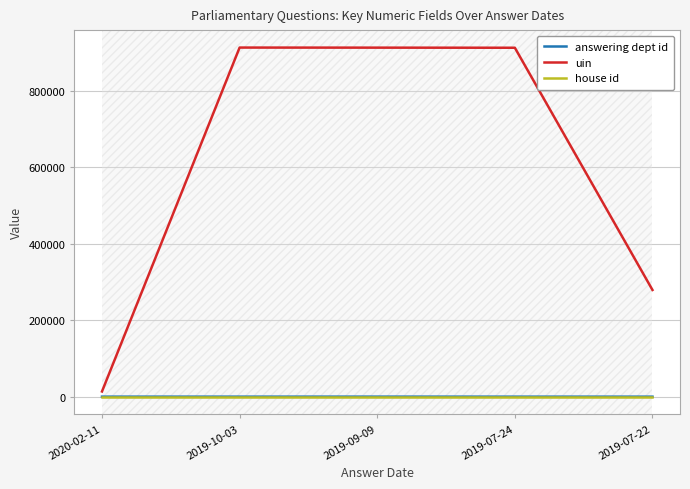

Which series has the widest spread of values?

uin